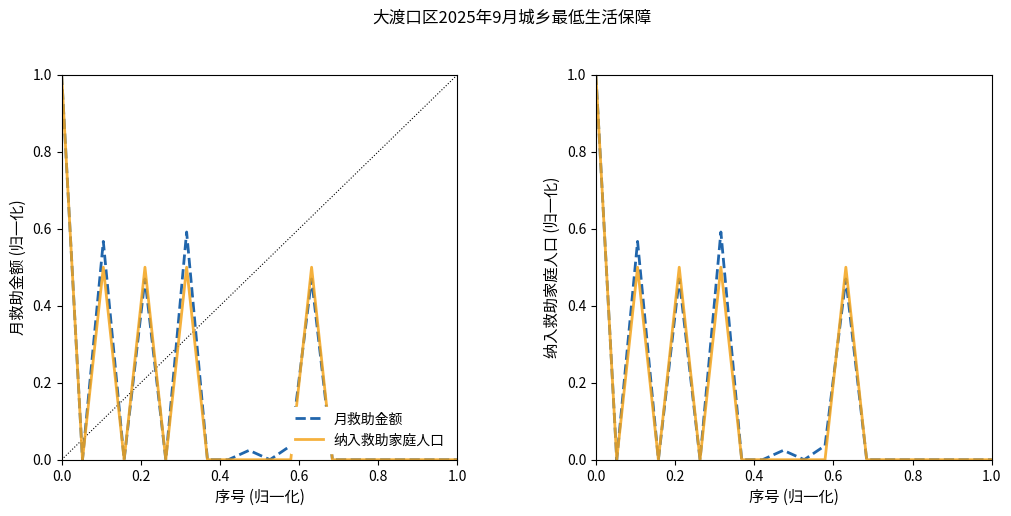

What are all the series names shown in the legend?

月救助金额, 纳入救助家庭人口